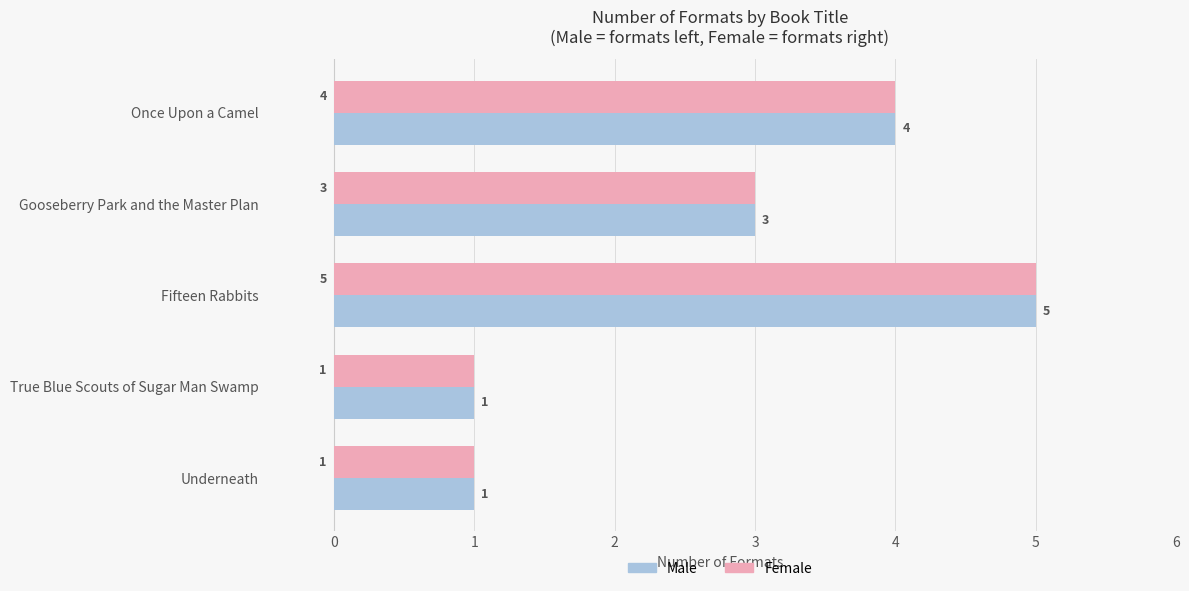

At which category is the sum across all series the highest?

Fifteen Rabbits